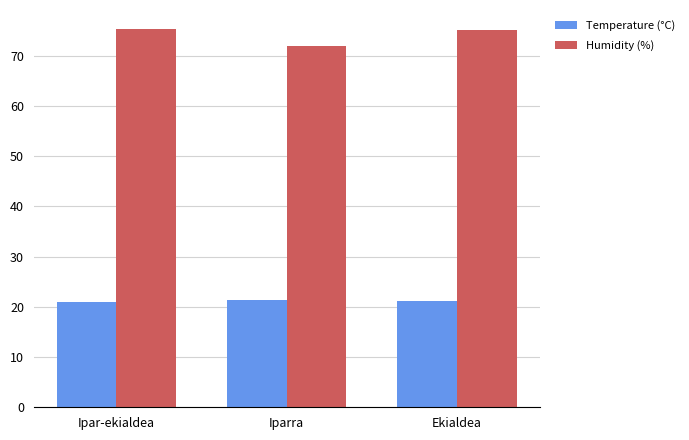

What is the sum of all Temperature (°C) values?

63.4